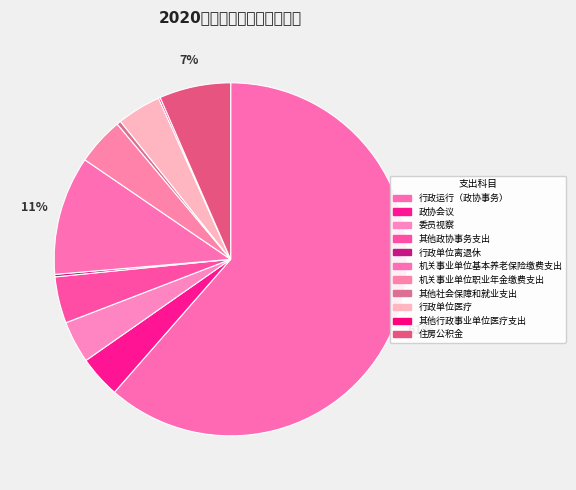

To the nearest percent, what is the difference between the largest and smallest slice percentages?

61%